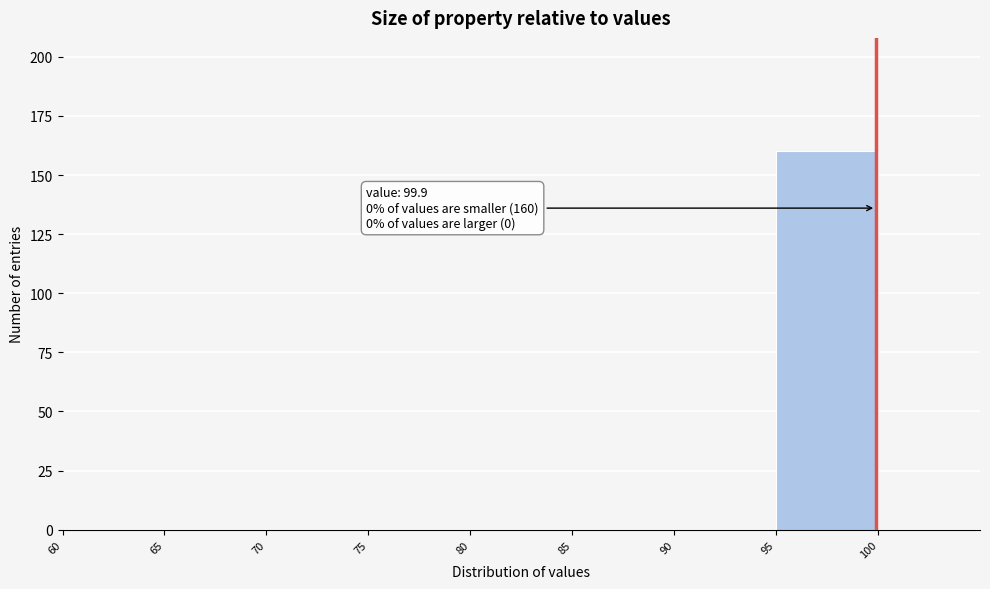

Which range on the x-axis has the tallest bar?

95 to 100